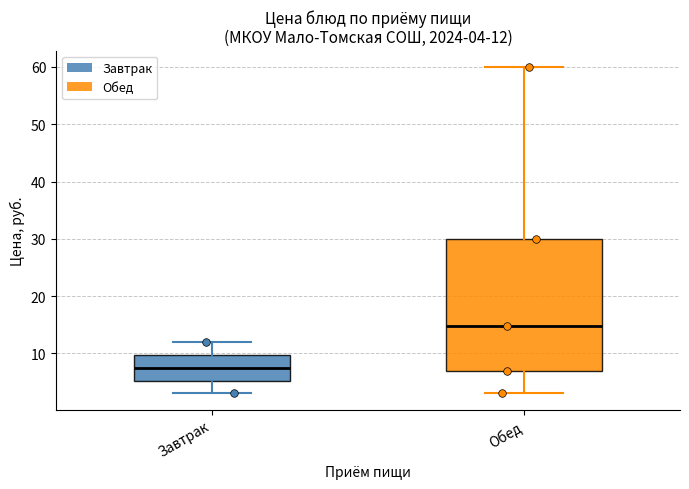

Which box has the highest median line?

Обед